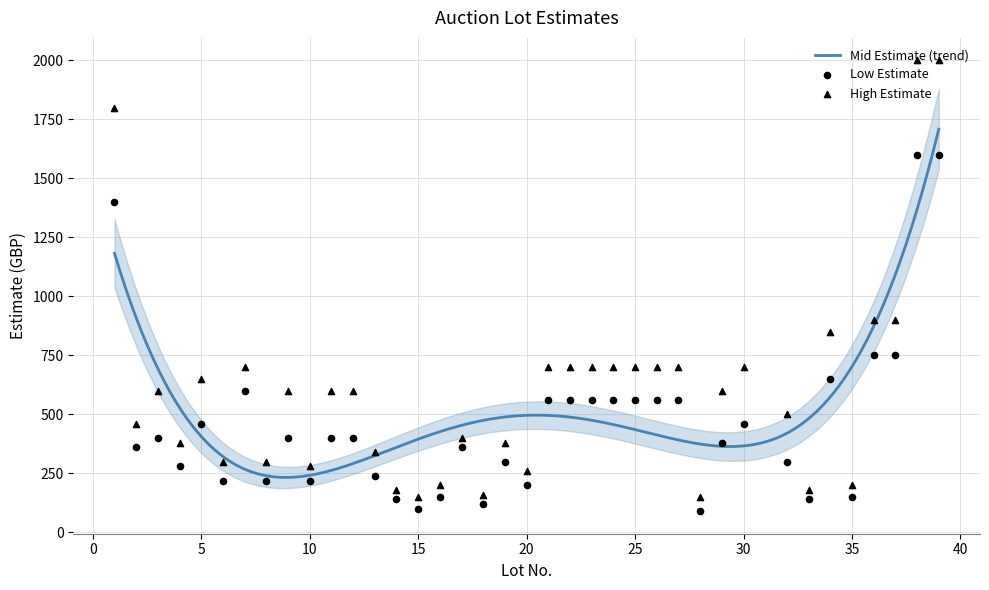

What is the highest value of the Mid Estimate (trend) series?

1708.7